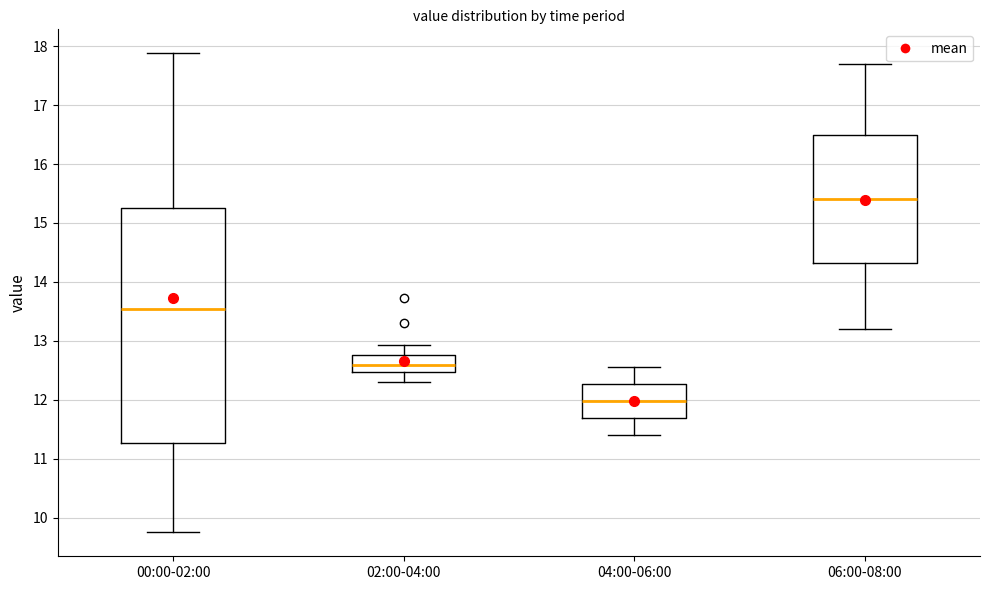

Which box's median line is the highest?

06:00-08:00